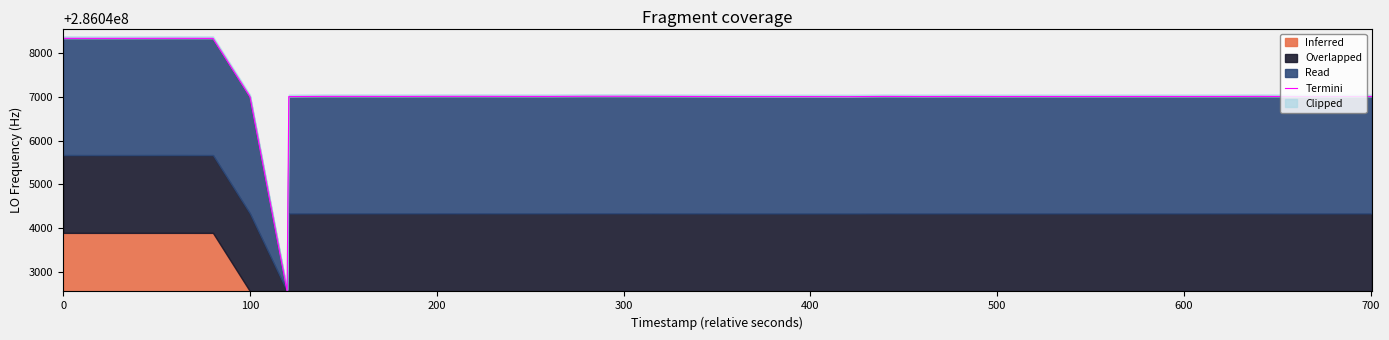

How many lines are shown in the chart?

1